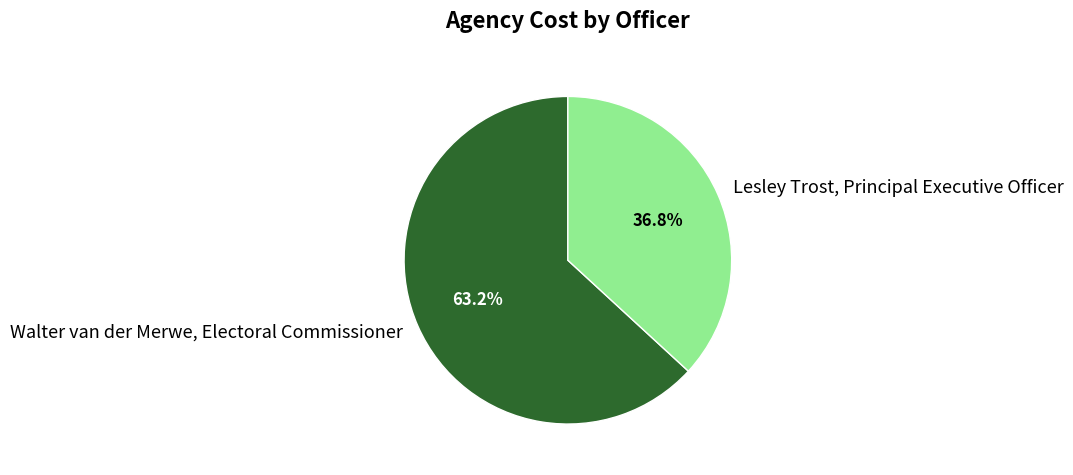

Between Walter van der Merwe, Electoral Commissioner and Lesley Trost, Principal Executive Officer, which is larger?

Walter van der Merwe, Electoral Commissioner